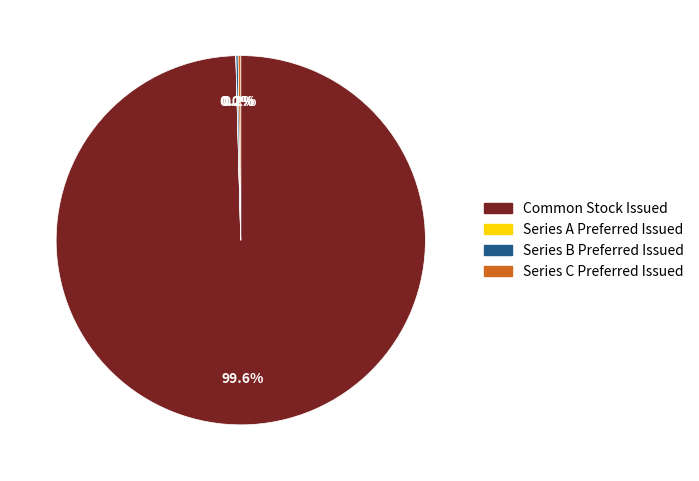

Is Common Stock Issued the majority of the pie?

Yes